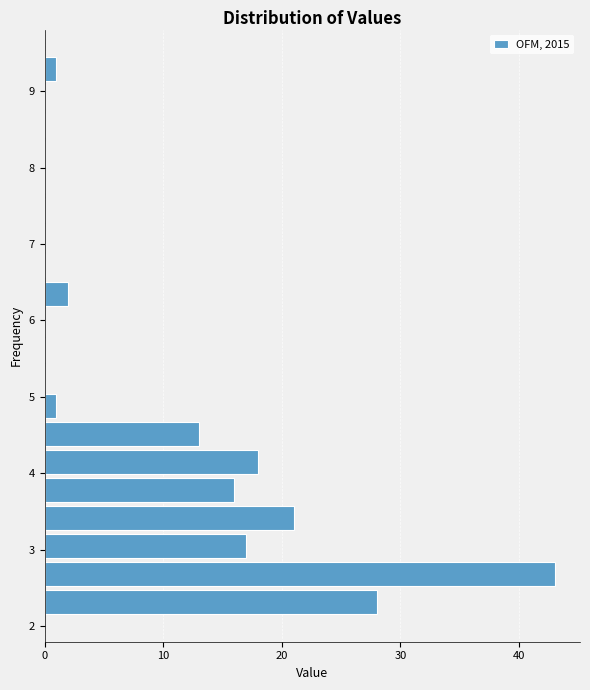

Read against the y-axis, roughly where is the centre of the longest bar?

2.7